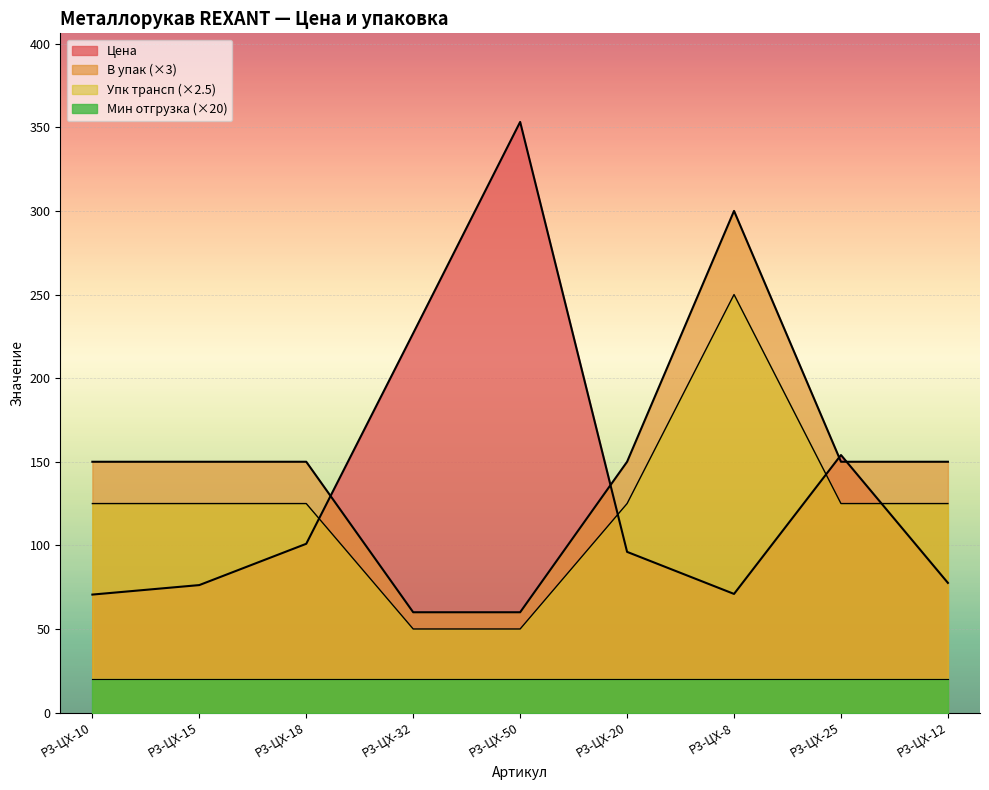

What is the sum of all В упак values?

1320.0